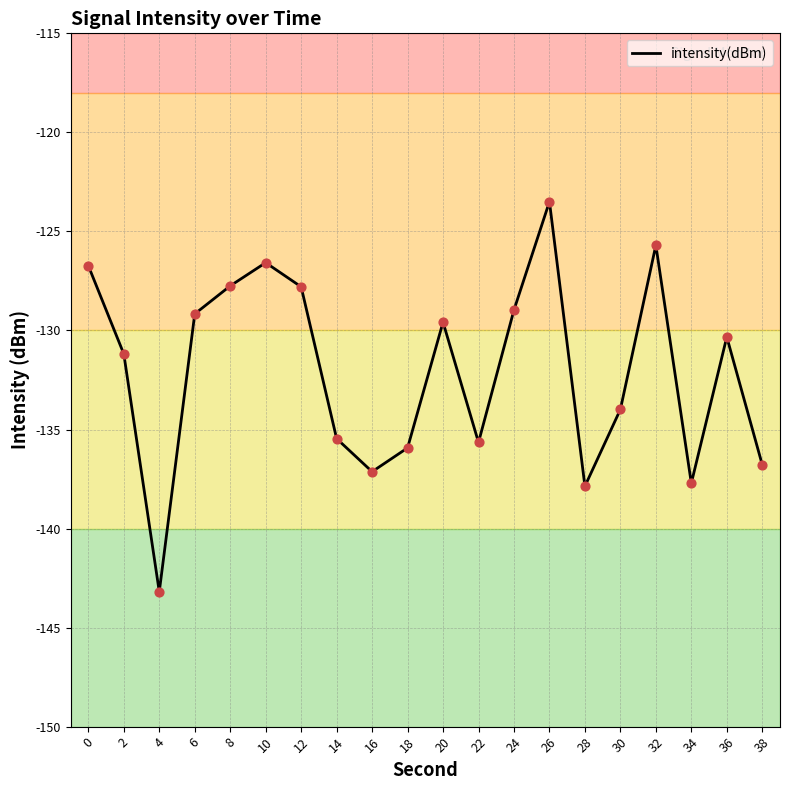

Which has a higher value, 10 or 38?

10